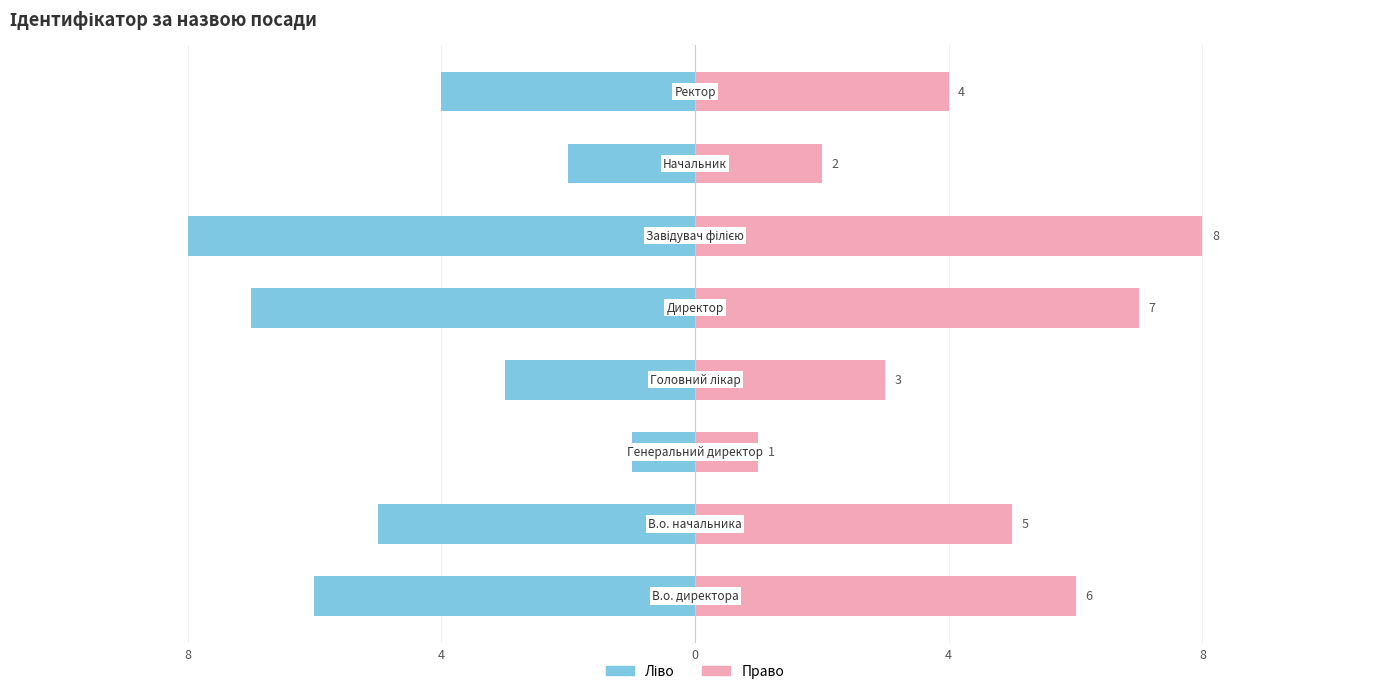

List the series in order of their overall mean, lowest first.

Ідентифікатор (ліво), Ідентифікатор (право)